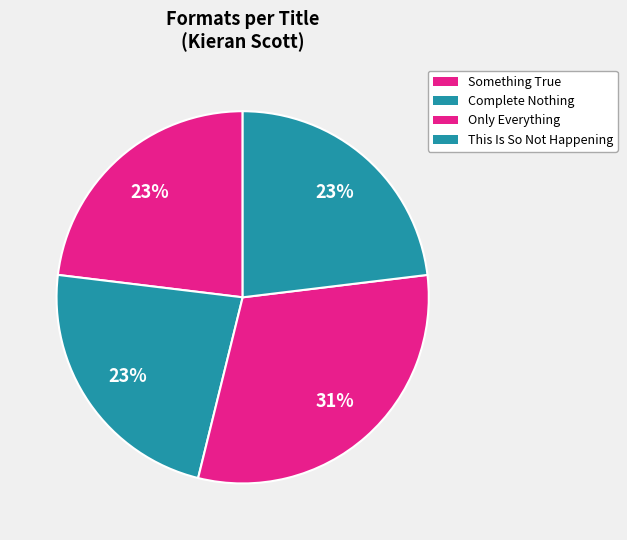

Does Complete Nothing account for over 50% of the chart?

No